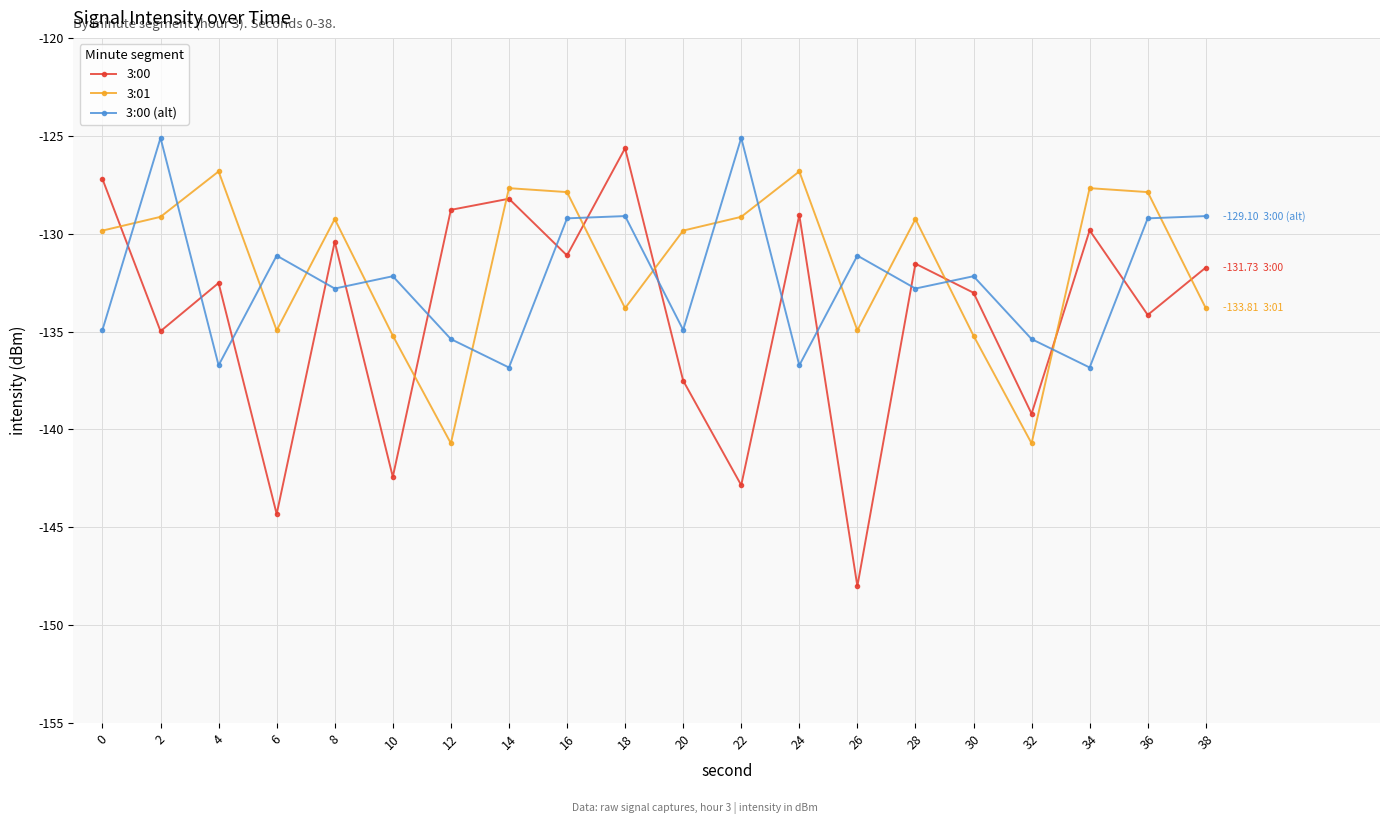

Rank the series by their average value, from highest to lowest.

3:01, 3:00 (alt), 3:00